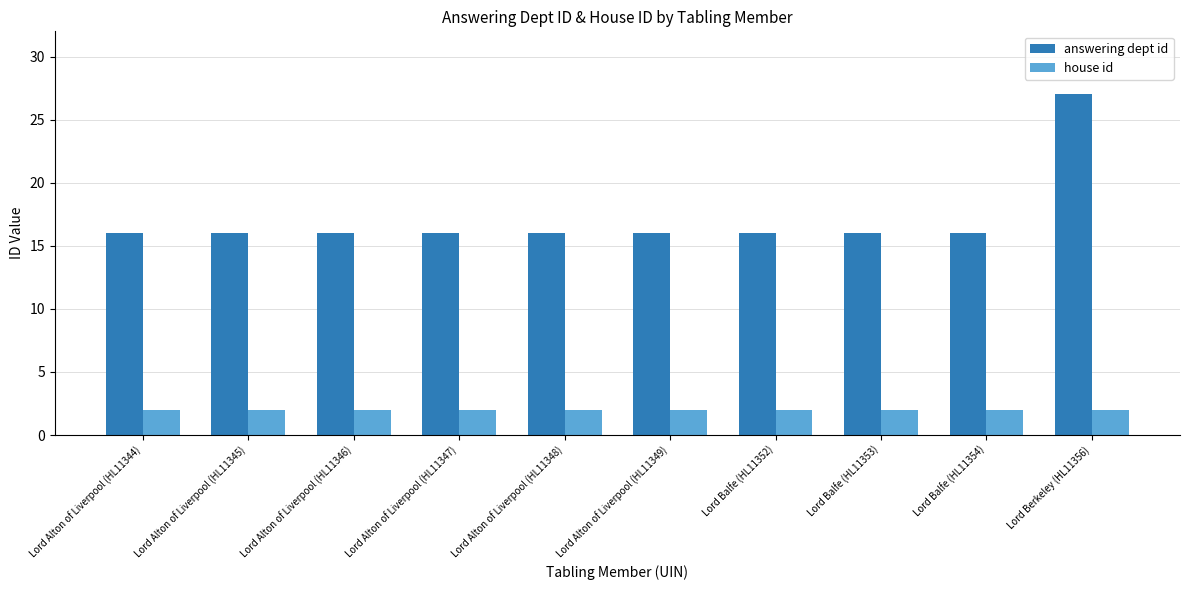

What is the label of the 5th bar from the right?

Lord Alton of Liverpool (HL11349)